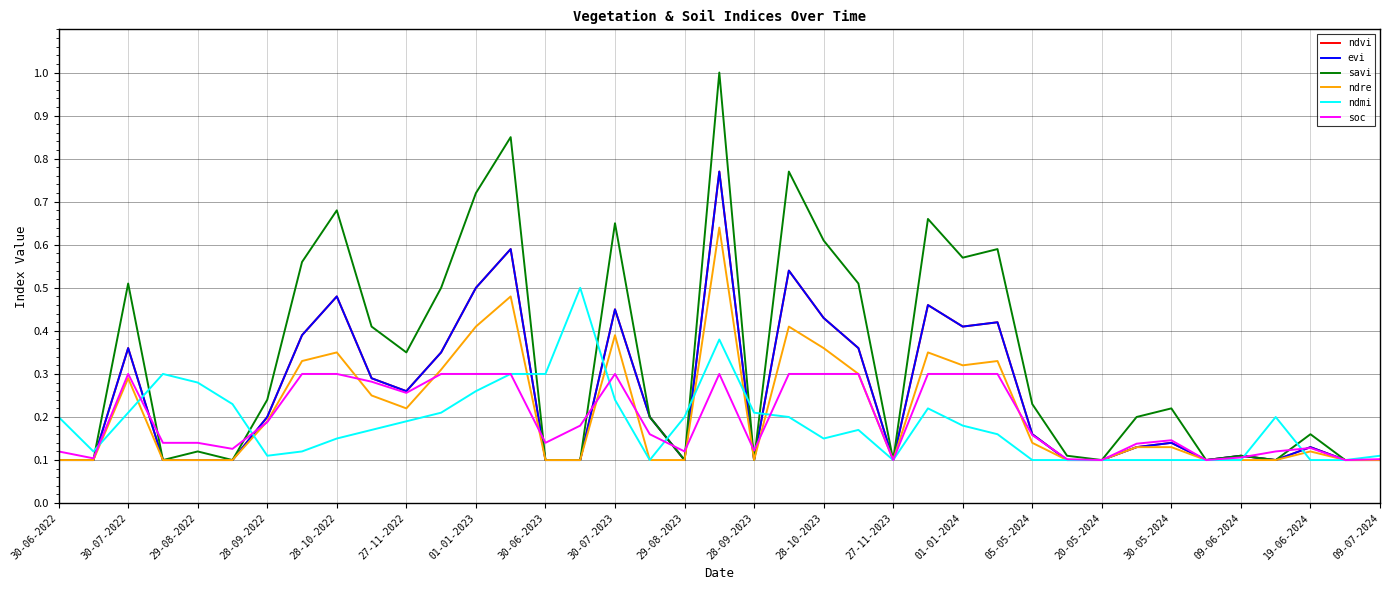

Does the chart display data point markers on the line(s)?

No